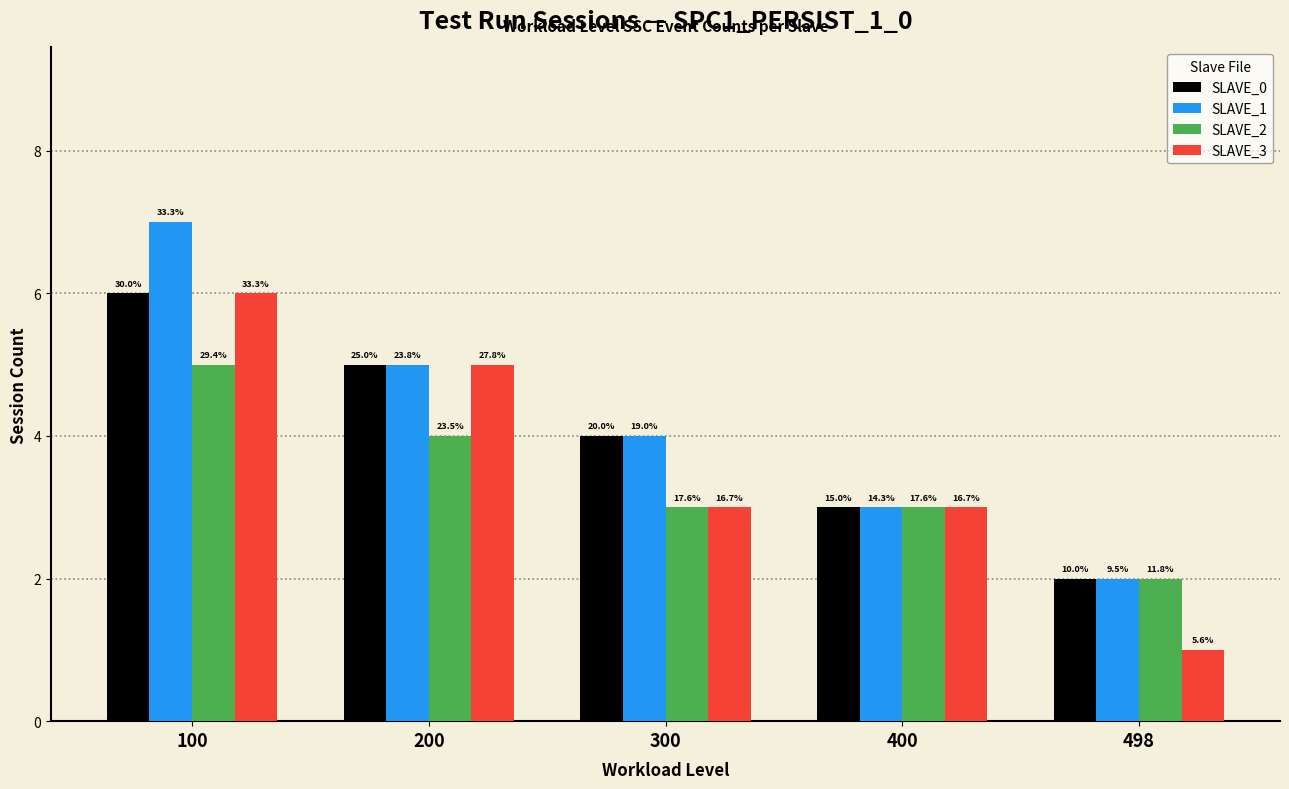

Which series has the largest total across all categories?

SLAVE_1